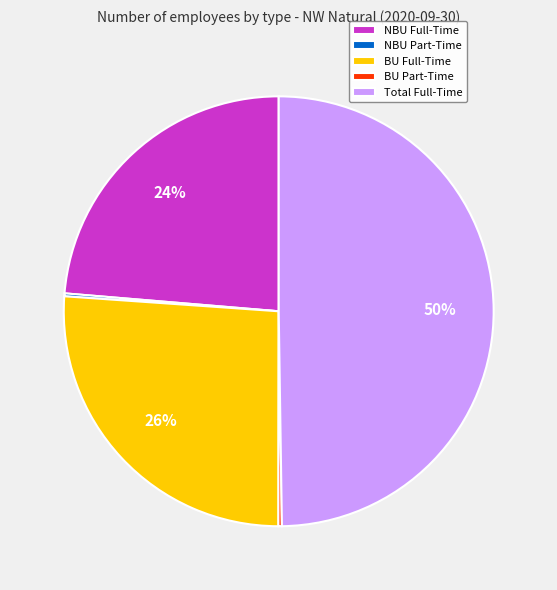

To the nearest percent, what percentage of the pie is NBU Full-Time?

24%